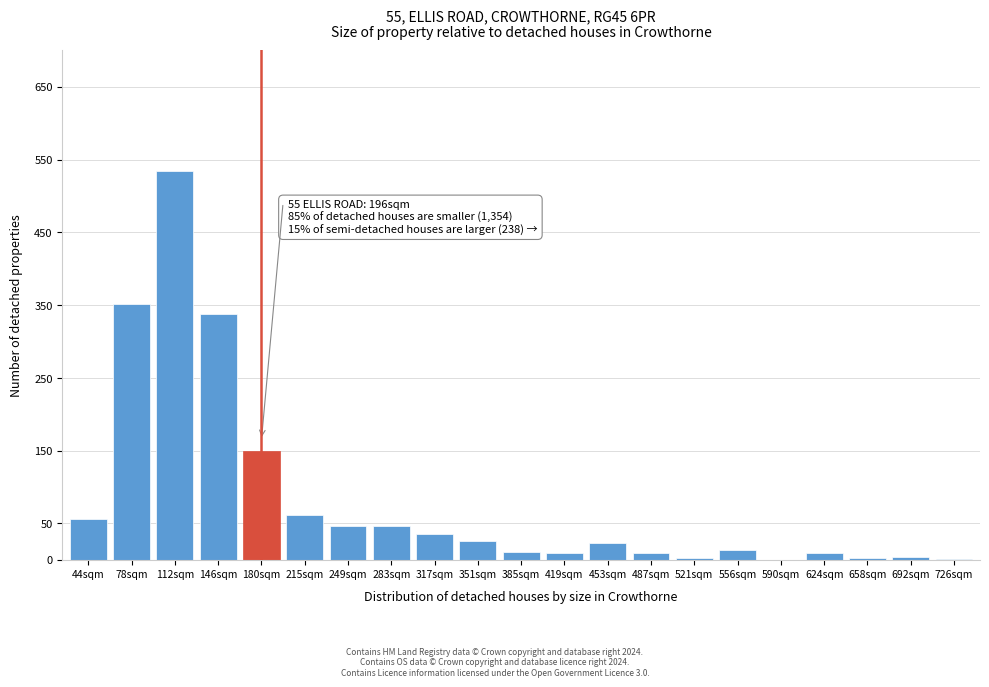

The chart shows a value of 35 at 317sqm. True or false?

True